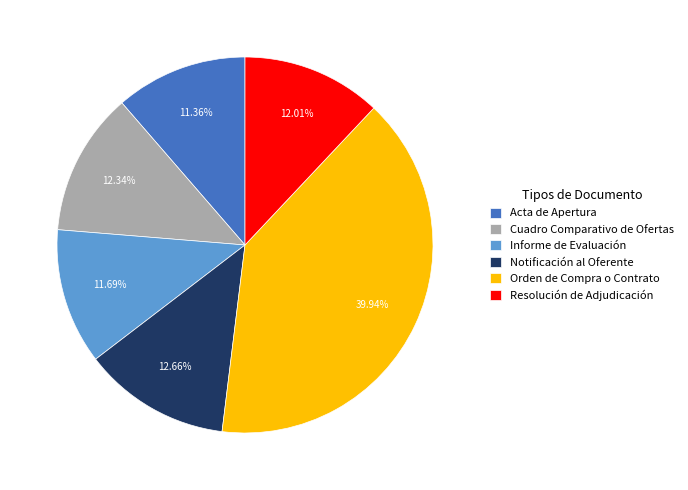

Does Orden de Compra o Contrato represent more than half of the total?

No